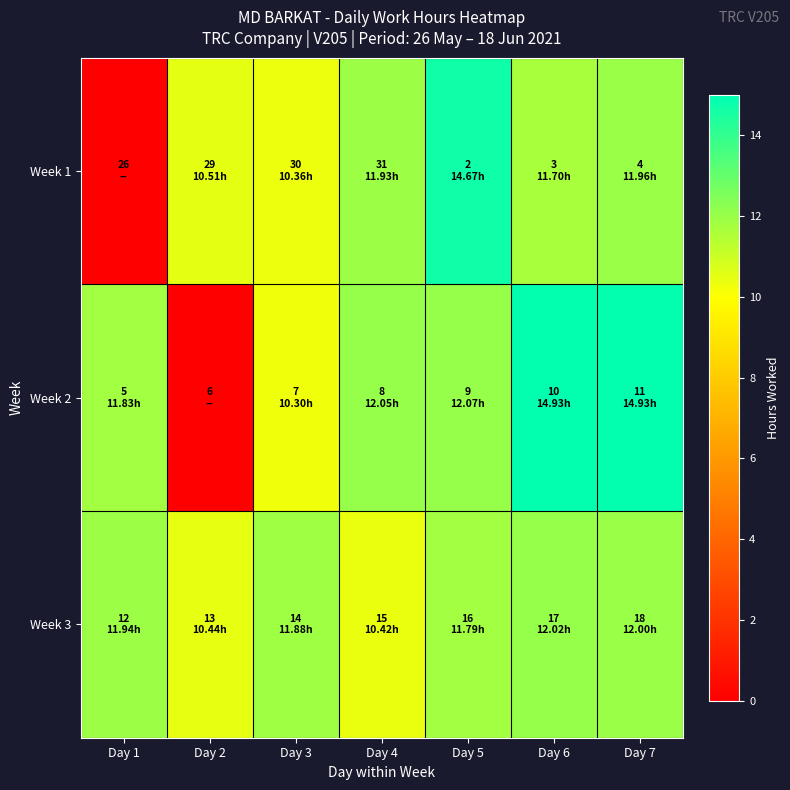

How many data points does each series have?

7